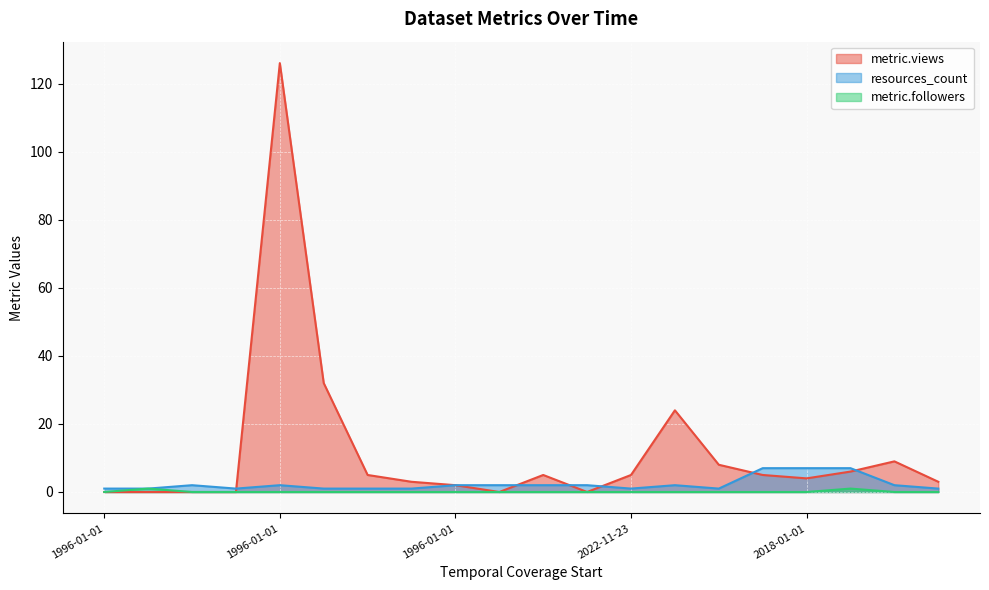

Which category has the highest value across all series?

1996-01-01